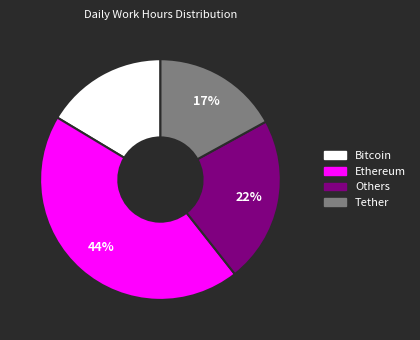

Does any single category account for the majority?

No